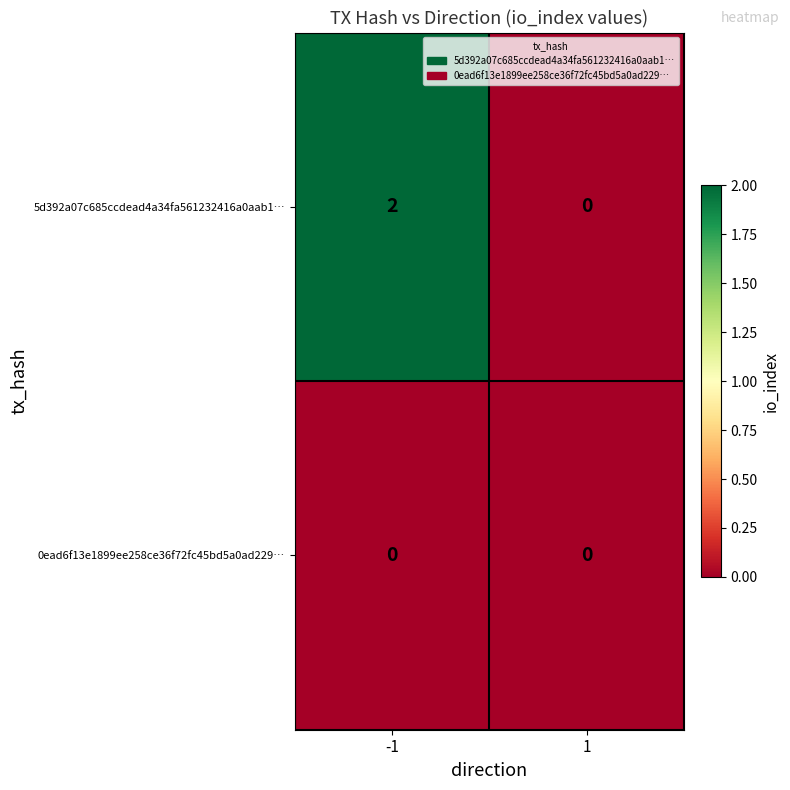

Rank the series by their average value, from highest to lowest.

5d392a07c685ccdead4a34fa561232416a0aab1…, 0ead6f13e1899ee258ce36f72fc45bd5a0ad229…